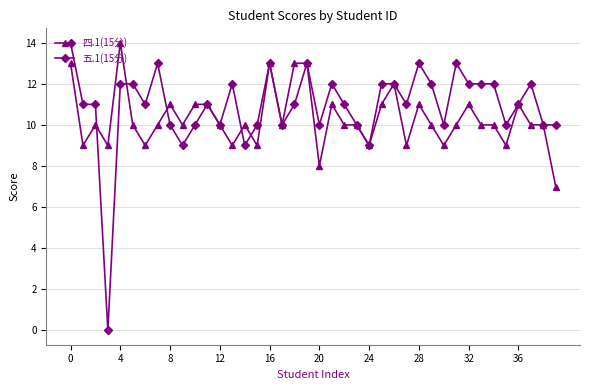

What is the maximum value shown in the chart?

14